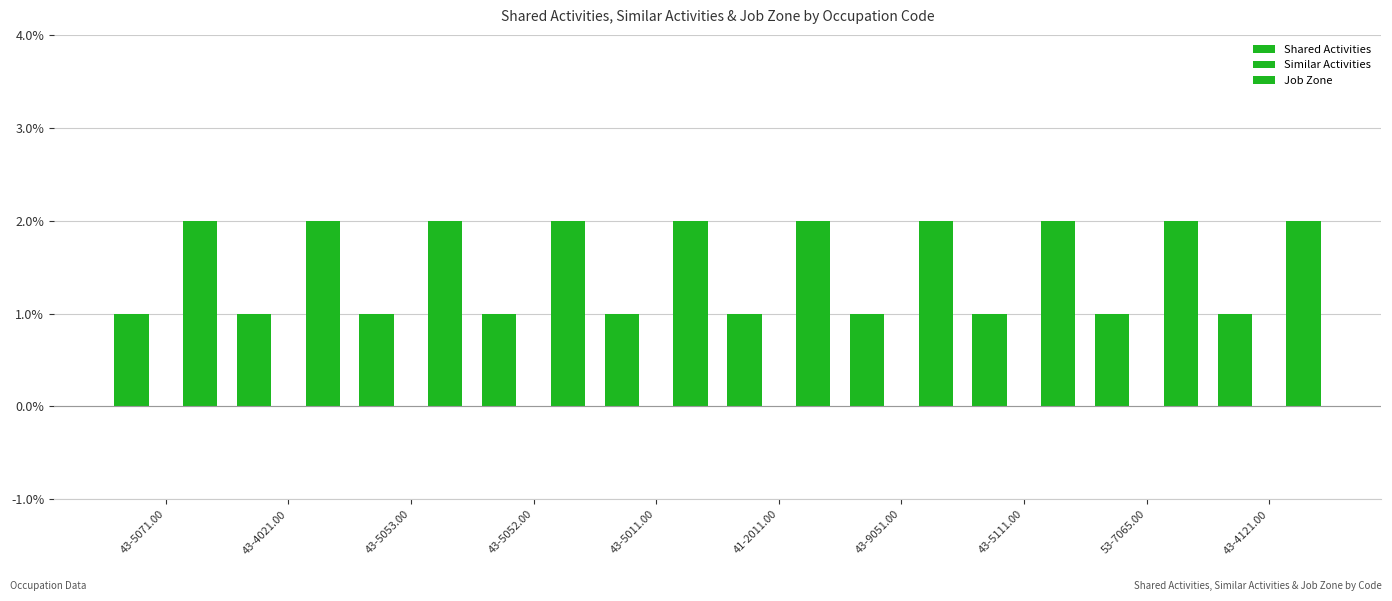

True or false: Job Zone has a value of 3 at 43-4021.00.

False